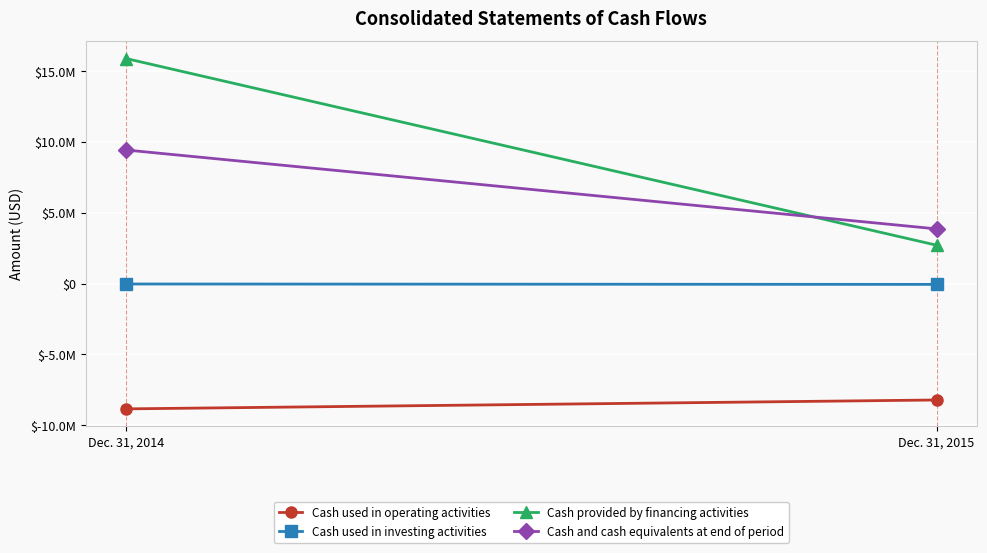

What are all the series names shown in the legend?

Cash used in operating activities, Cash used in investing activities, Cash provided by financing activities, Cash and cash equivalents at end of period